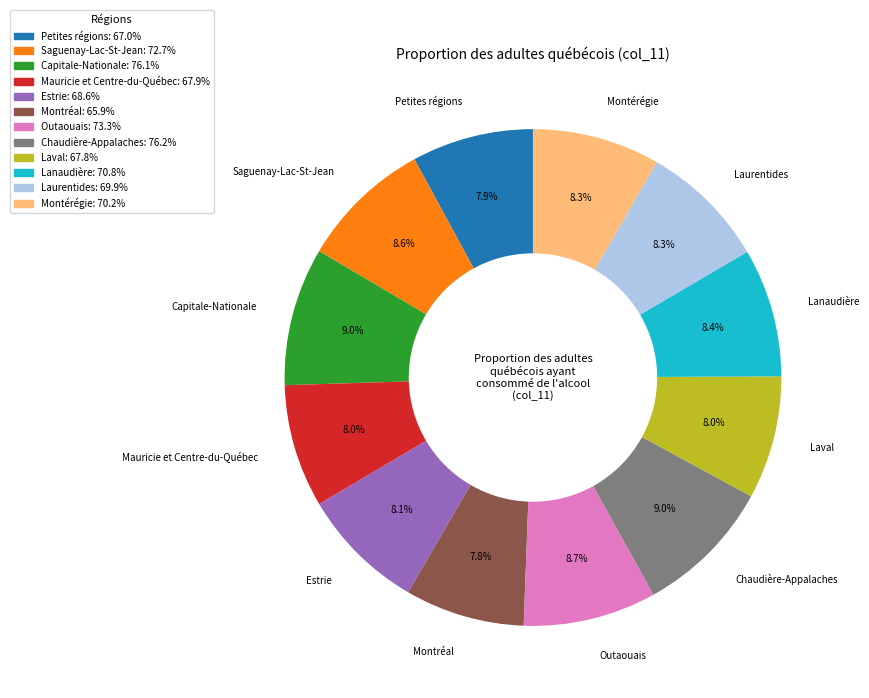

What is the ratio of the value at Outaouais to the value at Lanaudière?

1.0